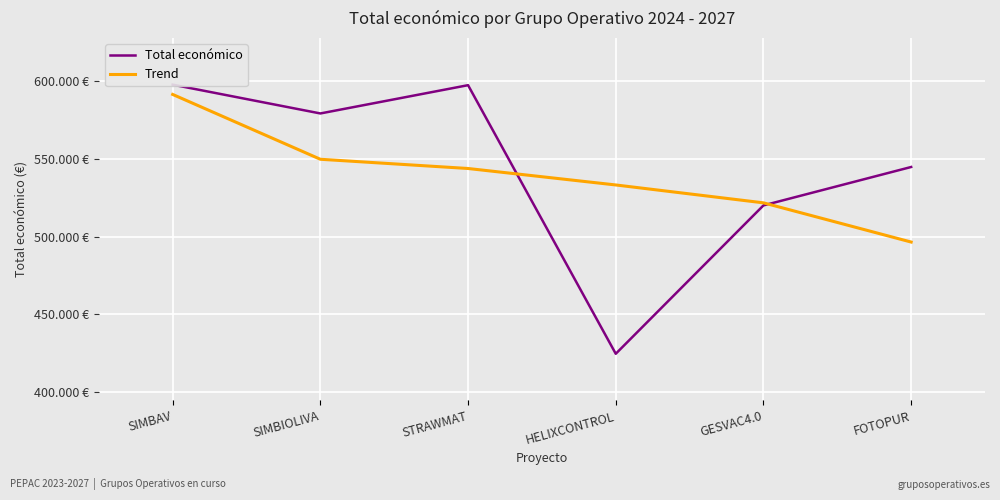

At which label does Total económico first exceed 579152?

SIMBAV